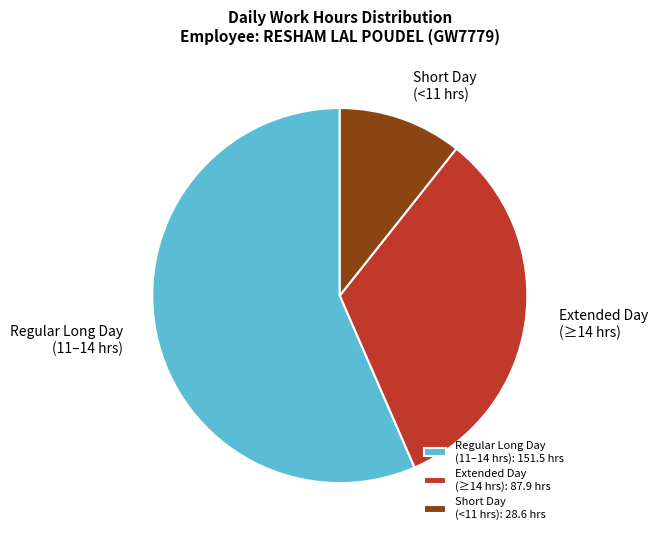

Does Short Day (<11 hrs) represent more than half of the total?

No